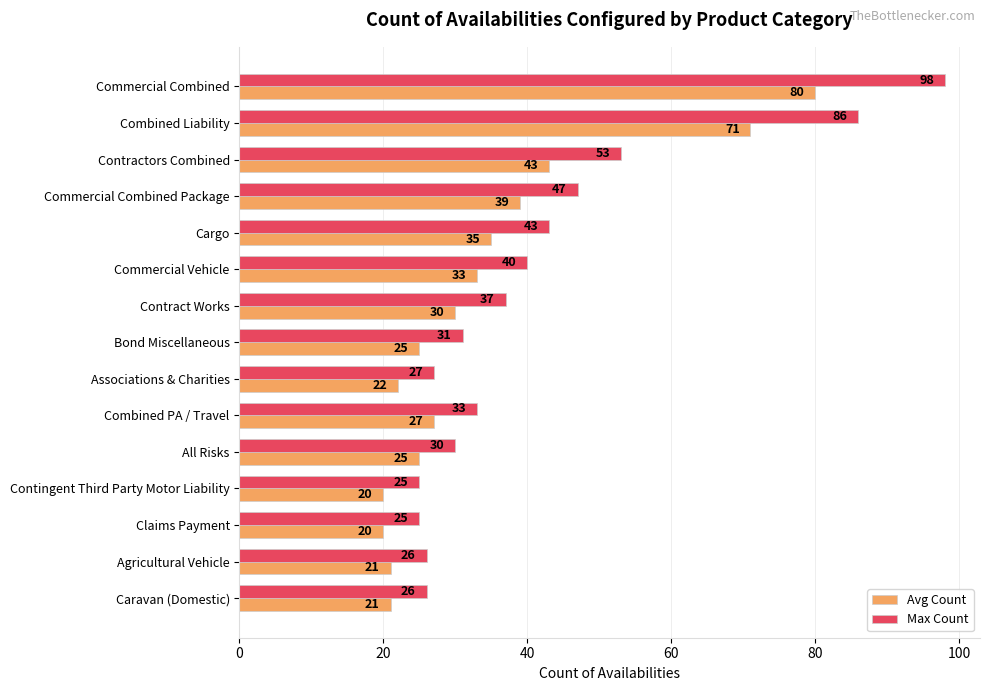

What is the approximate value of Avg Count at Associations & Charities?

22